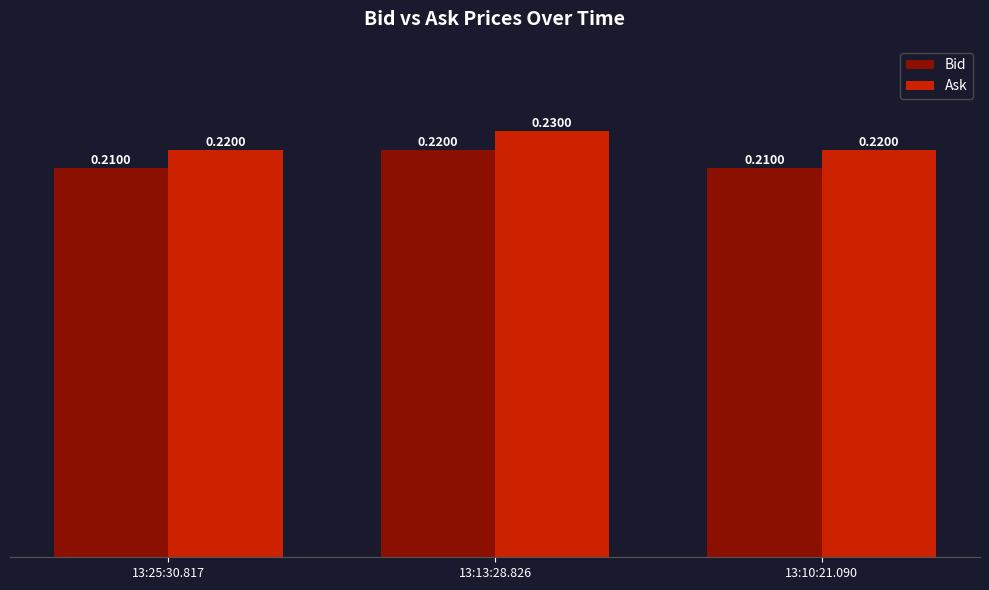

List the series in order of their overall mean, highest first.

Ask, Bid